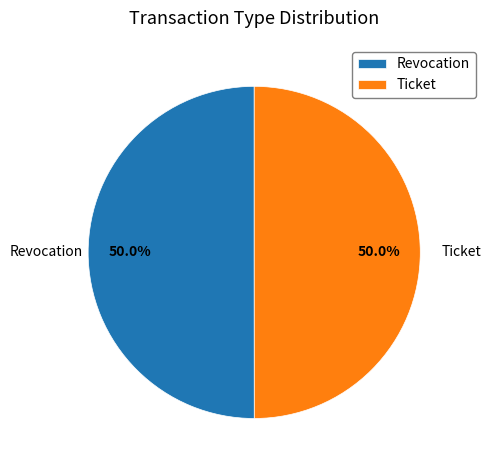

What is the ratio of the value at Revocation to the value at Ticket?

1.0